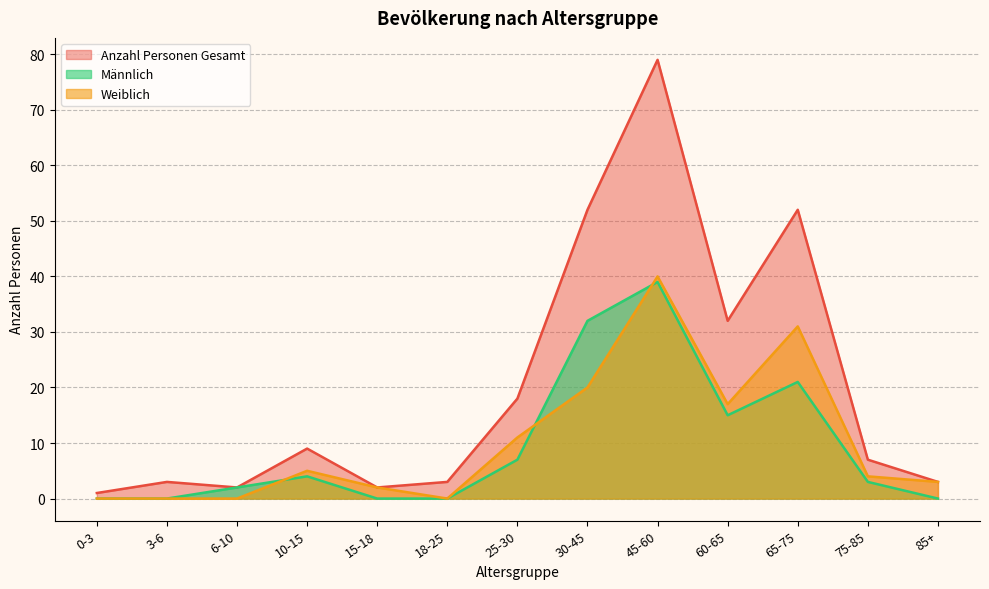

At which label does Anzahl Personen Gesamt first exceed 7?

10-15